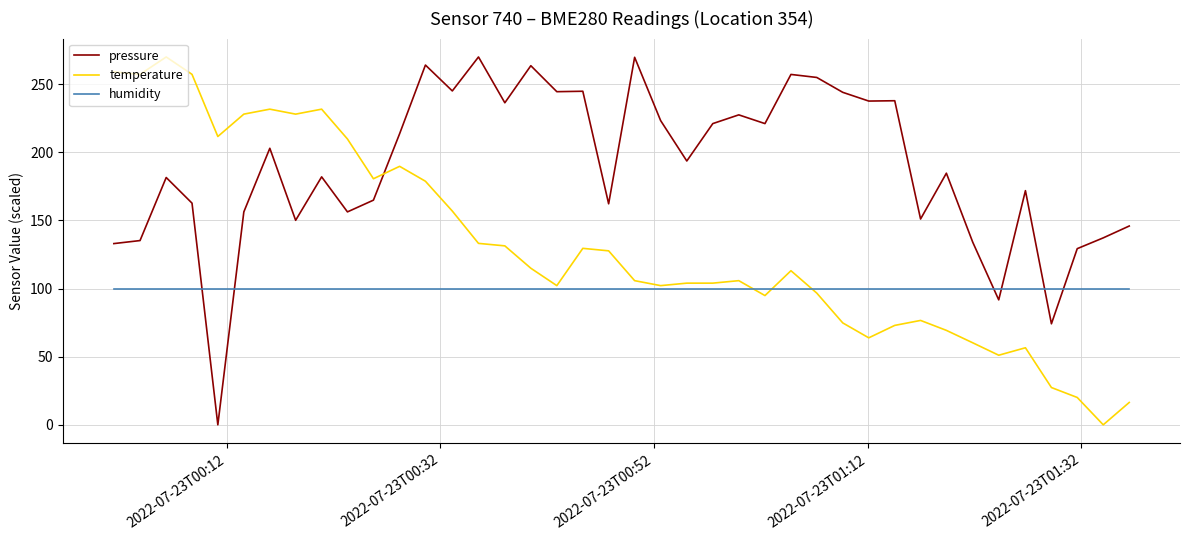

Which series ends up on top after the final intersection of temperature and pressure?

pressure